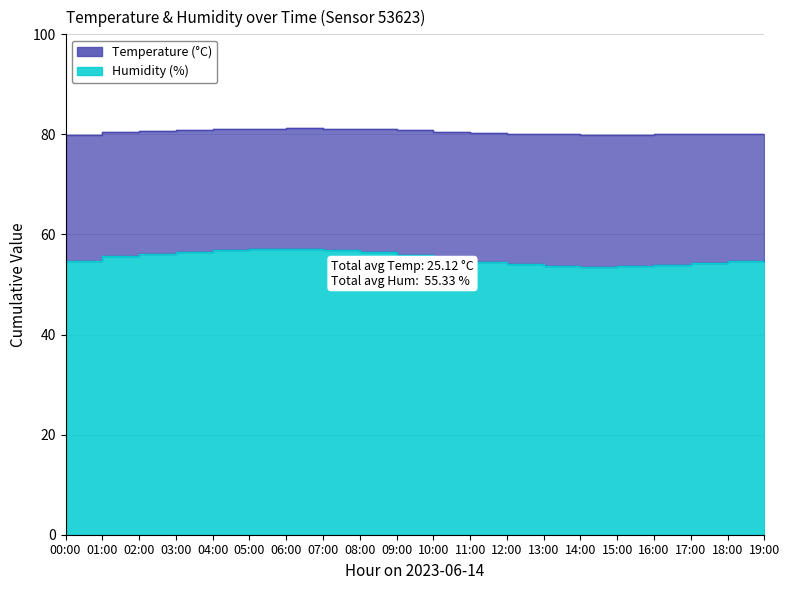

List the labels in order of value, largest first.

06:00, 05:00, 07:00, 04:00, 03:00, 08:00, 02:00, 09:00, 01:00, 10:00, 19:00, 00:00, 18:00, 11:00, 17:00, 12:00, 16:00, 13:00, 15:00, 14:00